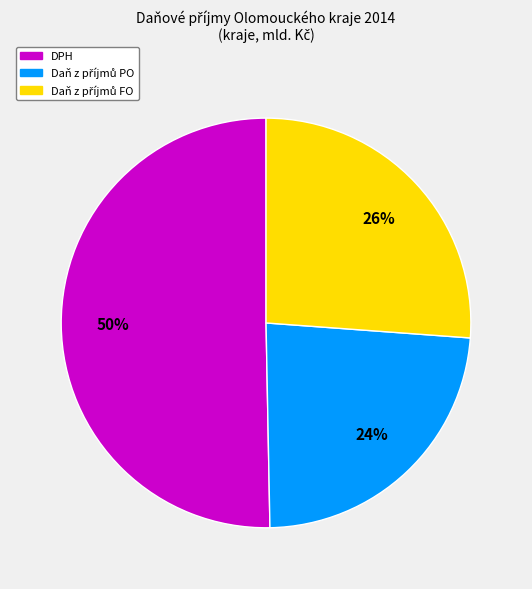

To the nearest percent, what is the average slice percentage?

33%